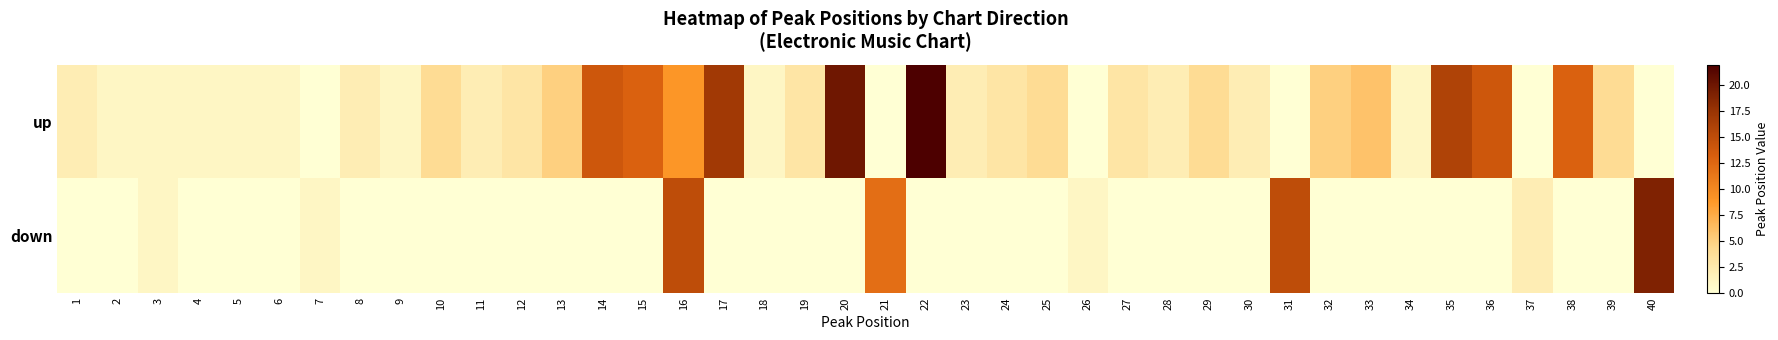

Which series has the largest total across all categories?

up